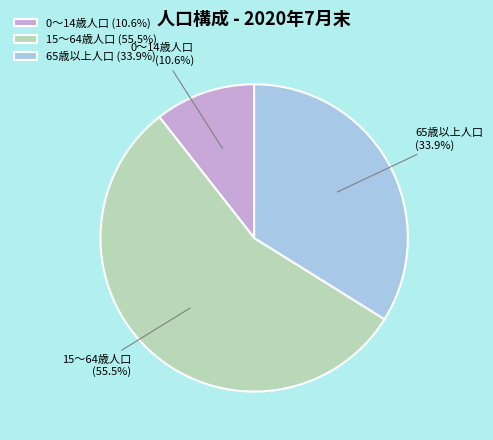

True or false: 65歳以上人口 accounts for 26% of the total.

False